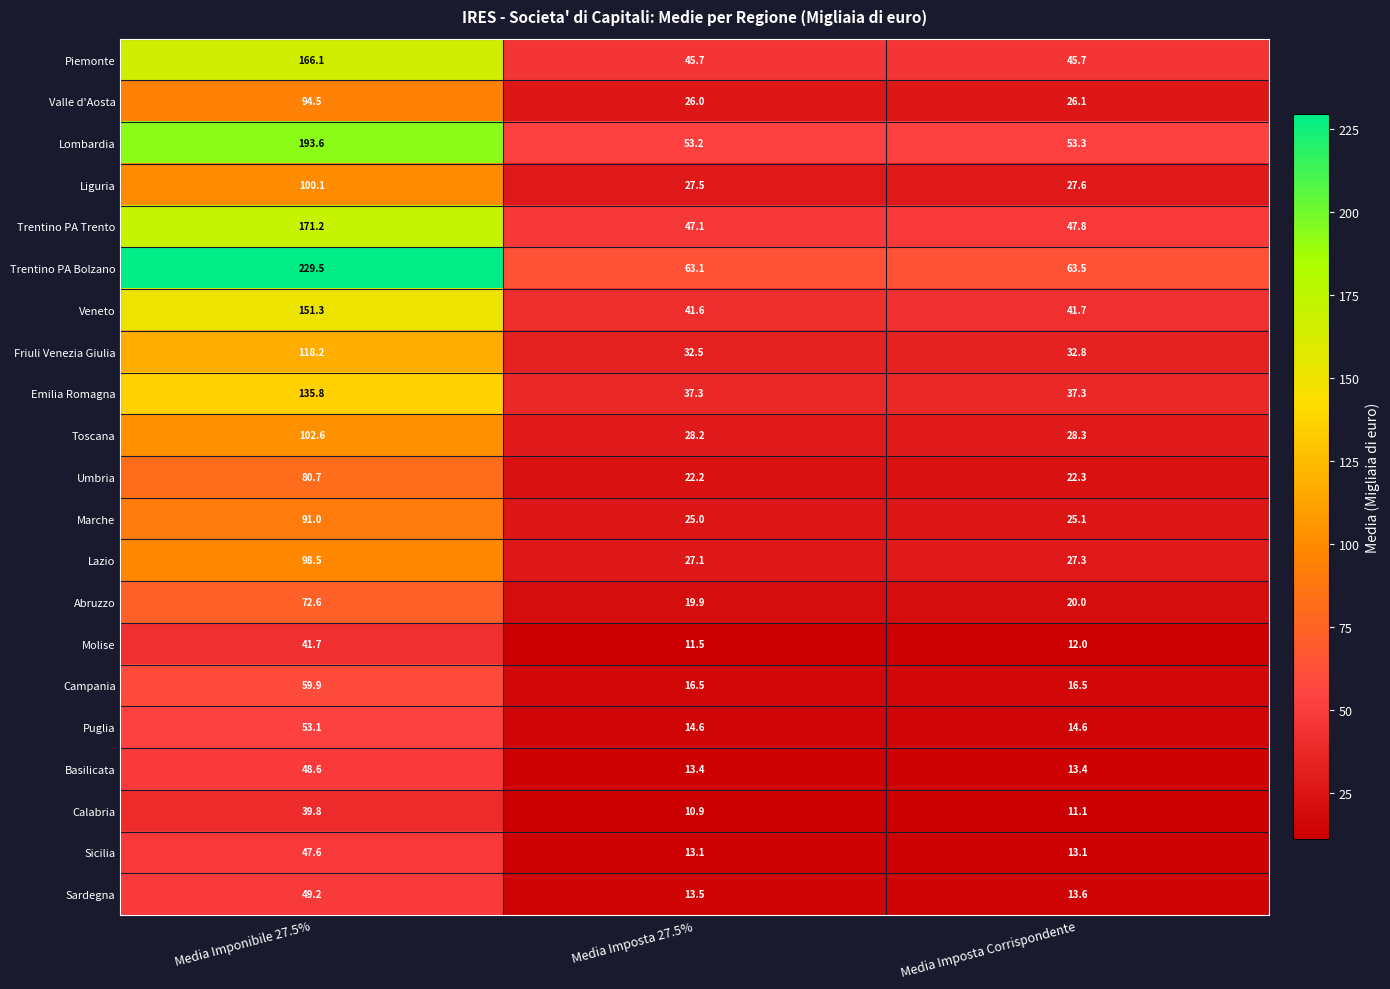

What is the greatest value displayed?

229.5